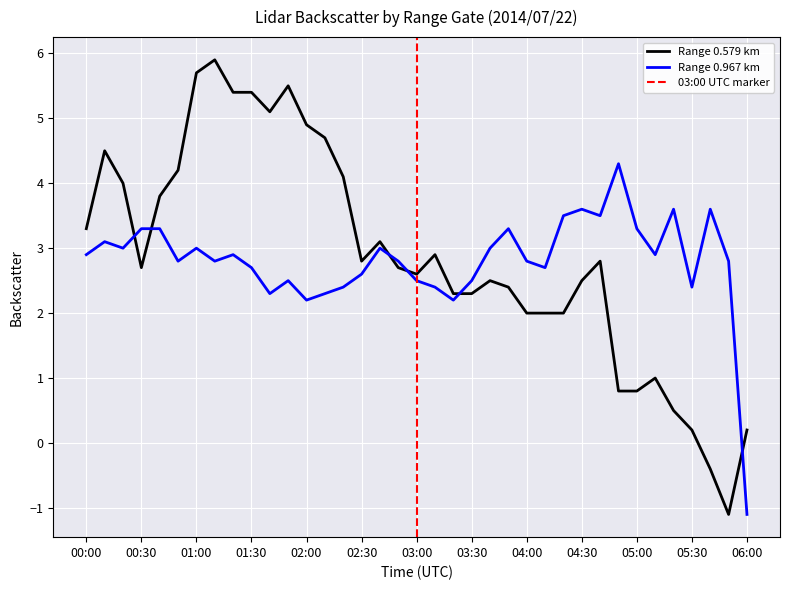

Which series has the largest range (max minus min)?

0.579